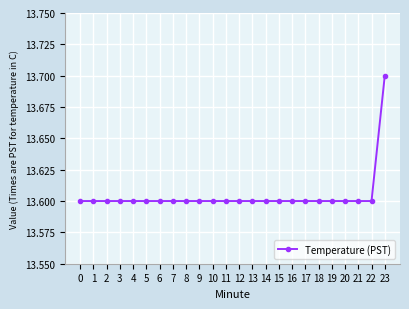

Reading right to left, what are all the values shown in this chart?

13.7	13.6	13.6	13.6	13.6	13.6	13.6	13.6	13.6	13.6	13.6	13.6	13.6	13.6	13.6	13.6	13.6	13.6	13.6	13.6	13.6	13.6	13.6	13.6